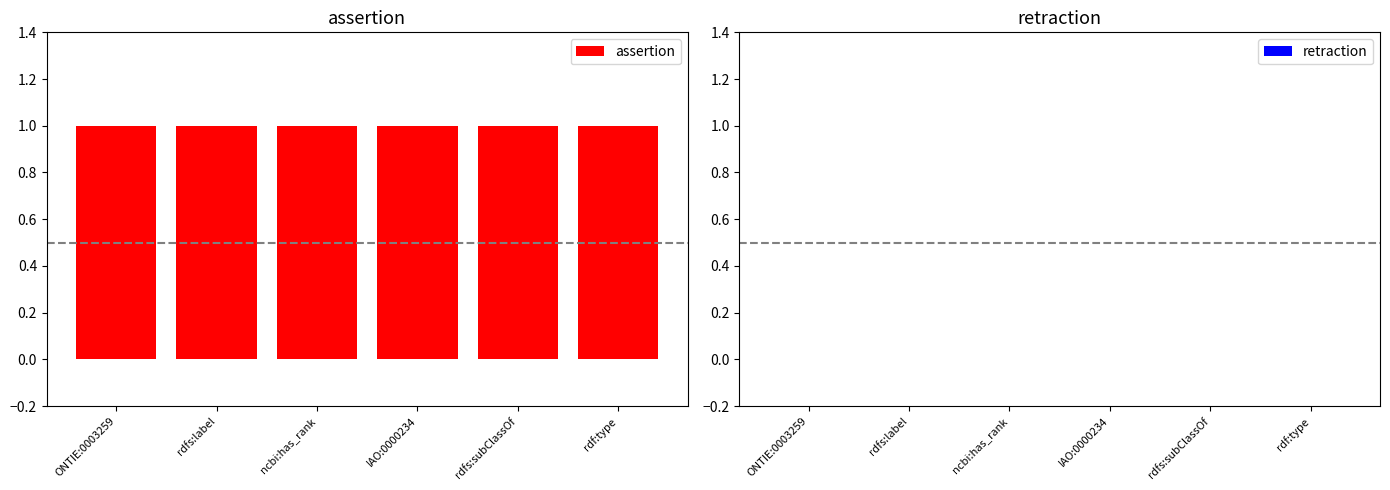

How many bars are there in each group?

2